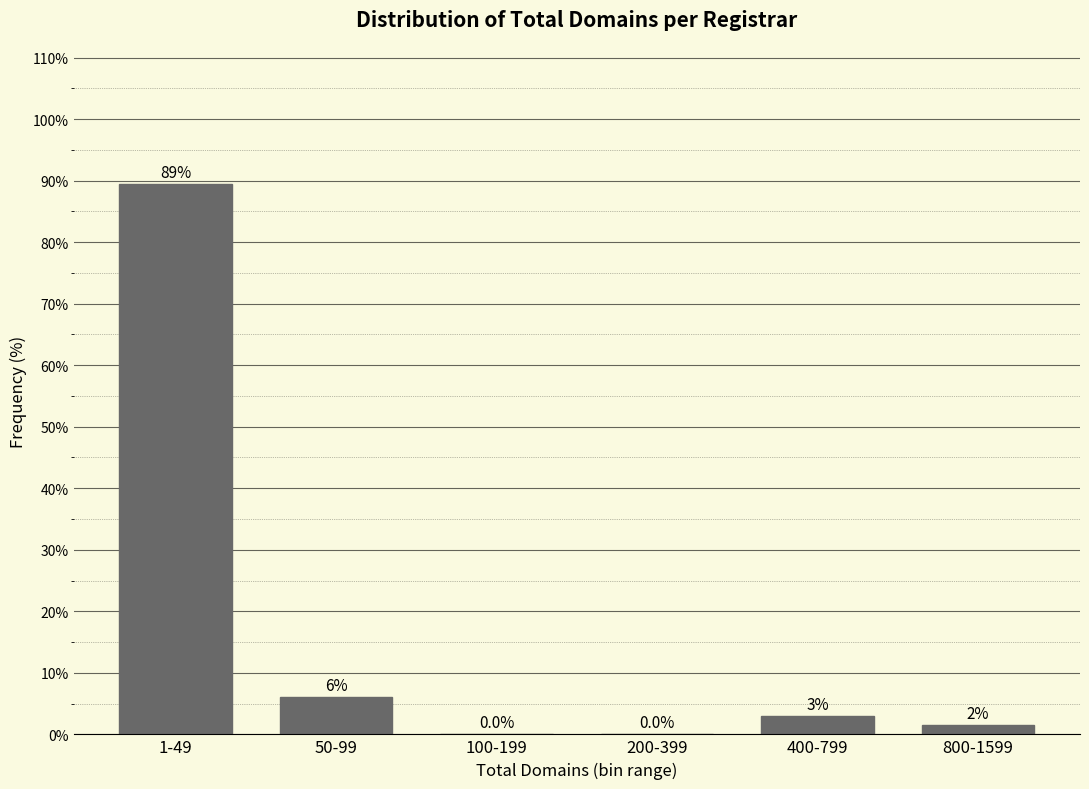

What is the sum of all values?

100.0